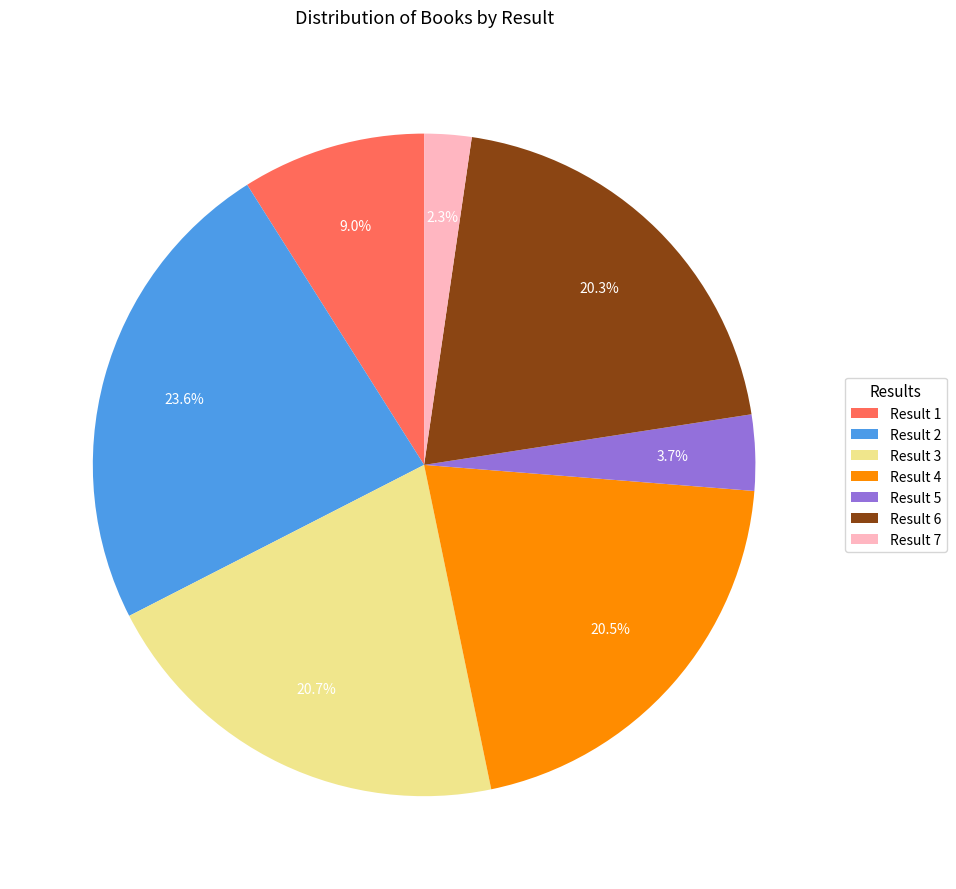

Which category has the biggest portion of the pie?

Result 2